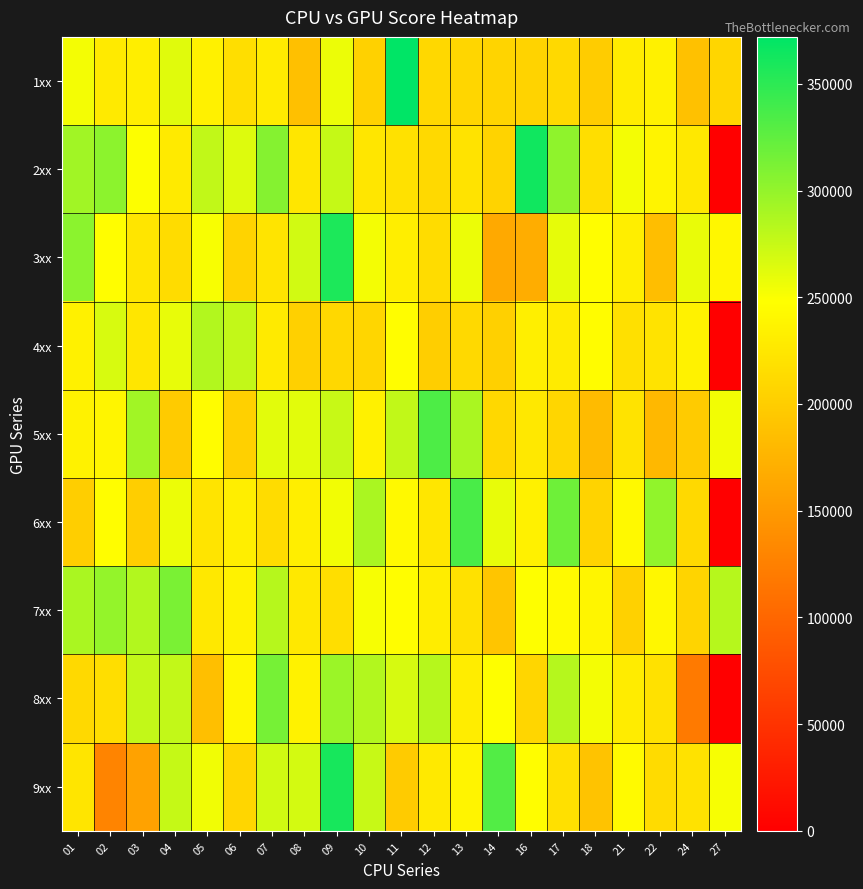

Rank the series at 21 from lowest to highest value.

7xx, 4xx, 5xx, 1xx, 8xx, 3xx, 6xx, 9xx, 2xx